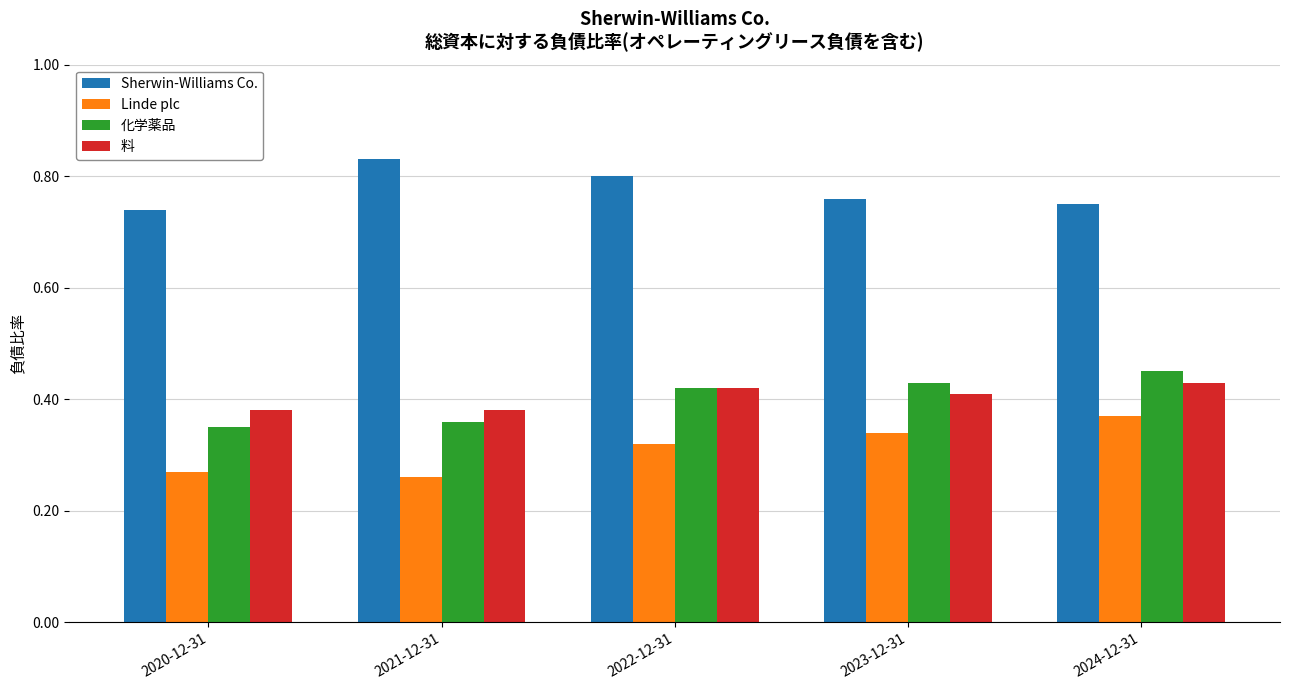

True or false: Sherwin-Williams Co. has a value of 0.5 at 2022-12-31.

False